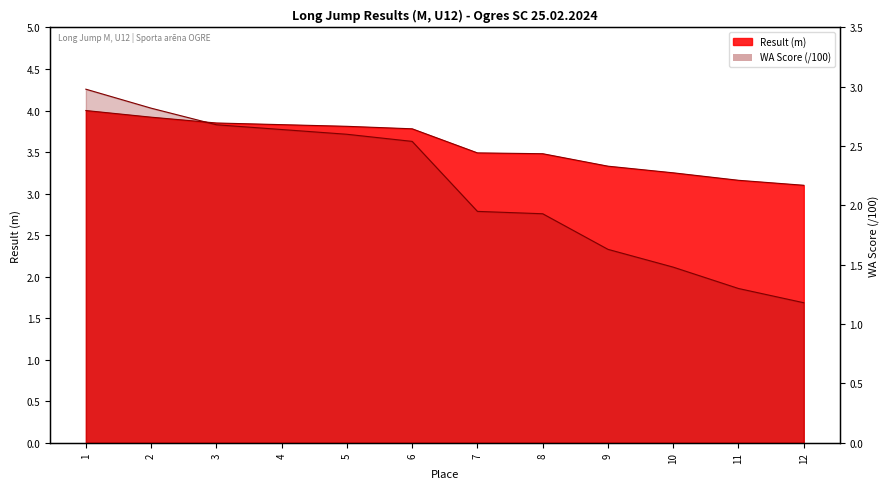

At which label does Result reach its minimum?

12